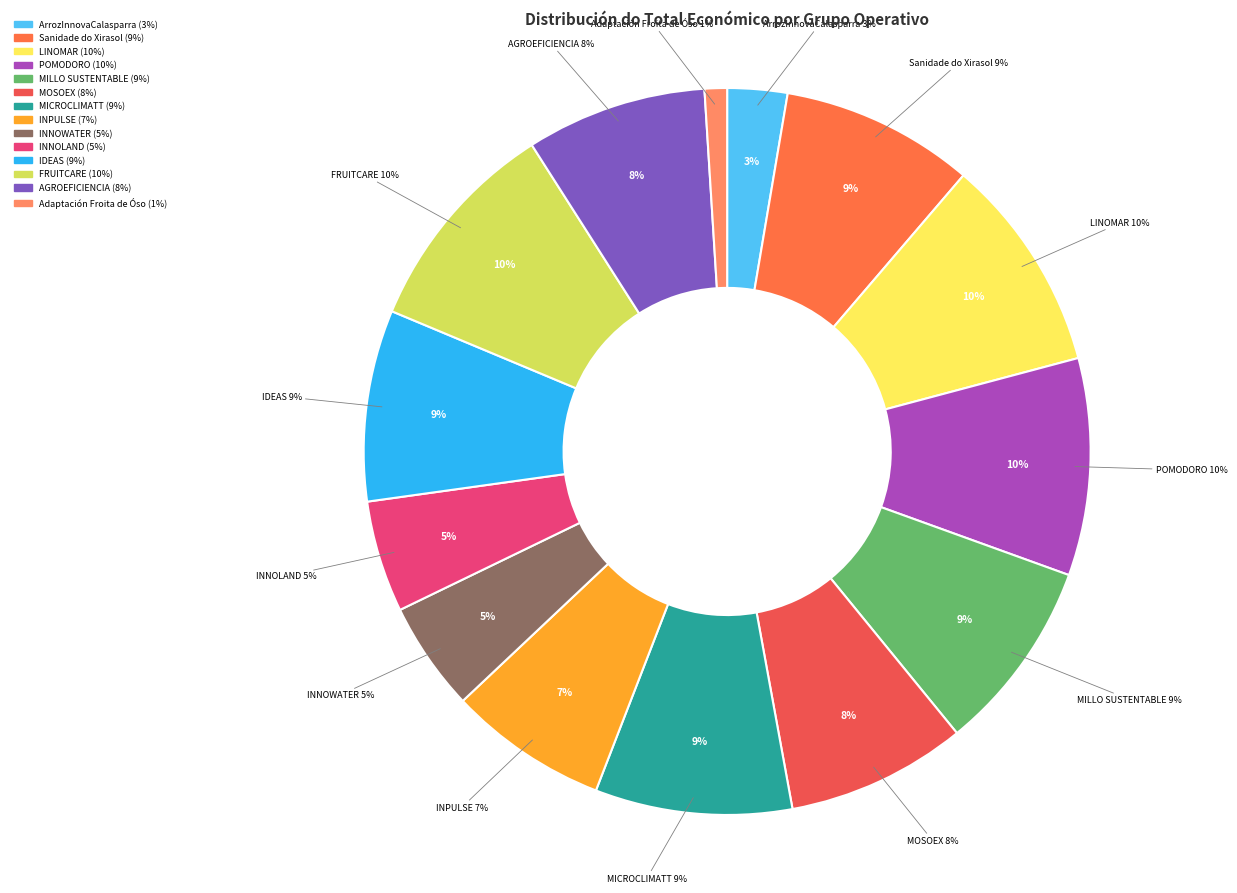

What percentage is the POMODORO slice, to the nearest percent?

10%